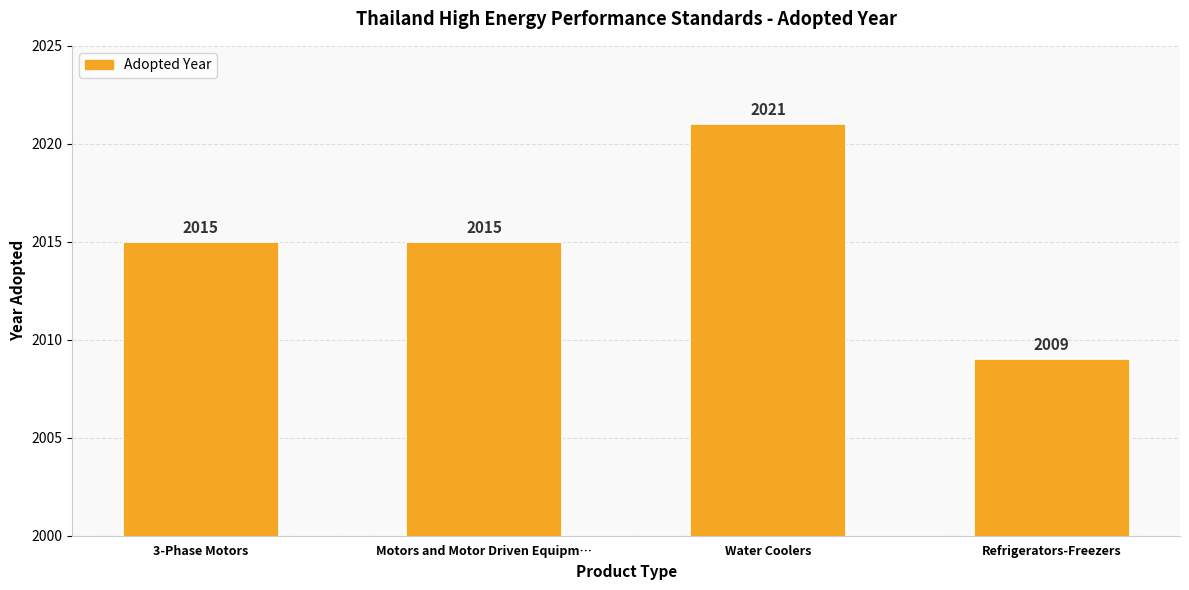

Reading left to right, transcribe all the data shown in this chart.

3-Phase Motors=2015	Motors and Motor Driven Equipm…=2015	Water Coolers=2021	Refrigerators-Freezers=2009